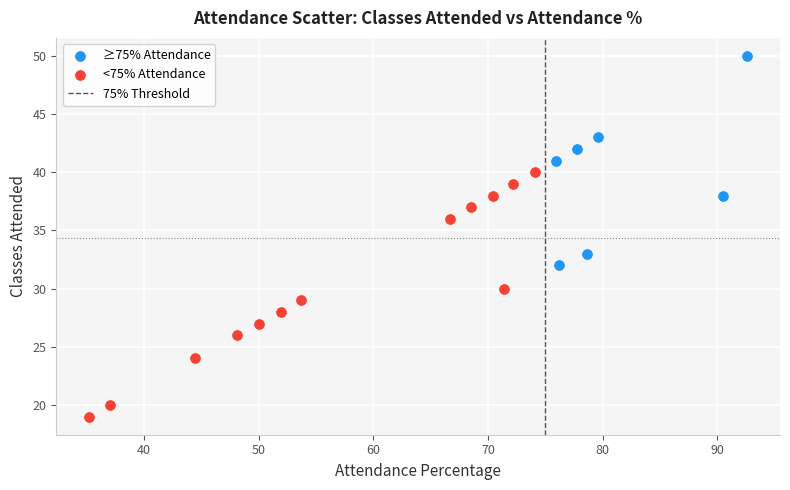

Which series has the largest Y range (max minus min)?

<75% Attendance